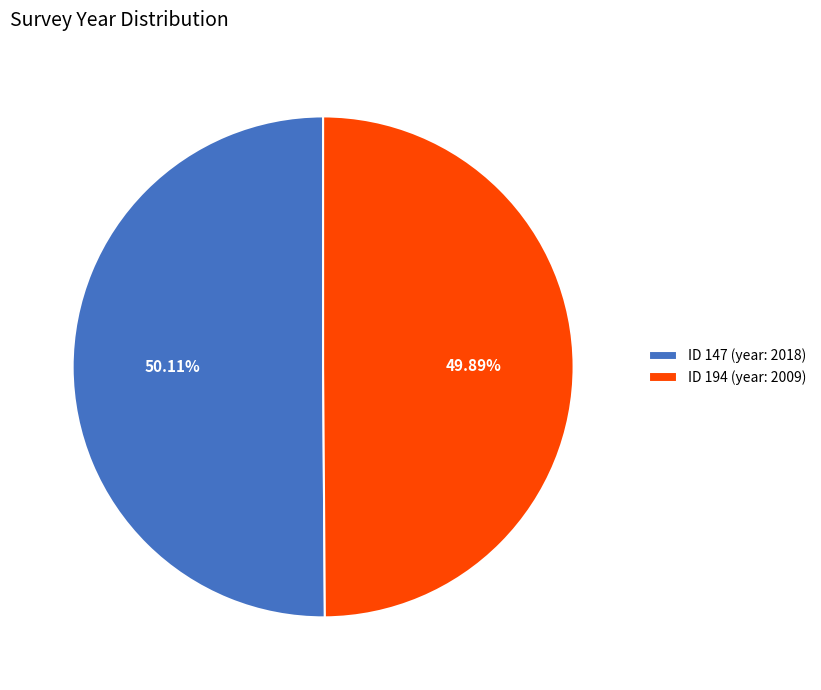

Does any single category account for the majority?

Yes